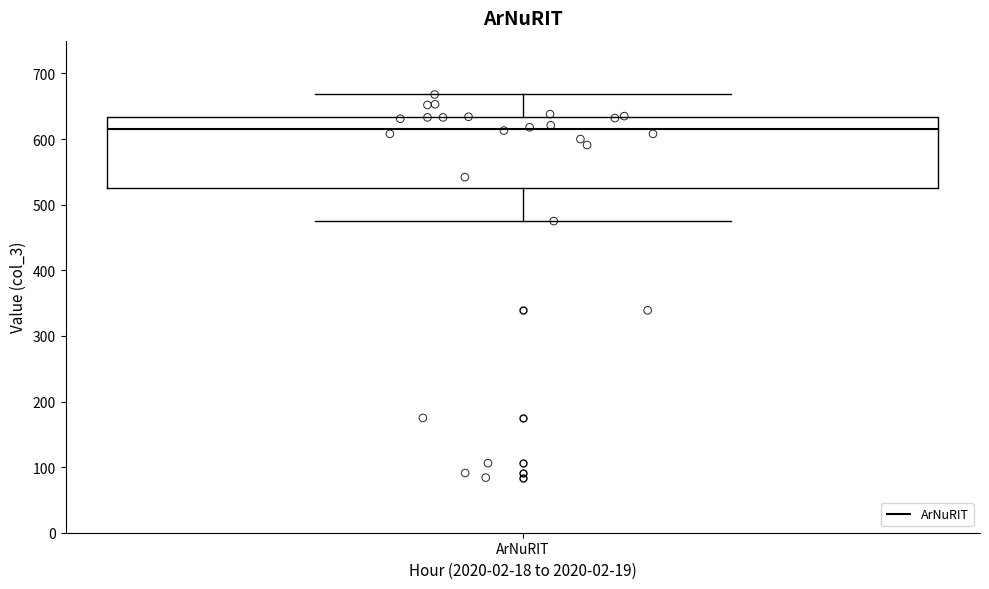

Read this box plot against the y-axis: the position of the median line, the range covered by the box, and the ends of both whiskers. The values are not printed on the chart, so give them approximately, as read against the axis.

median 620, box 530 to 630, whiskers 480 to 670